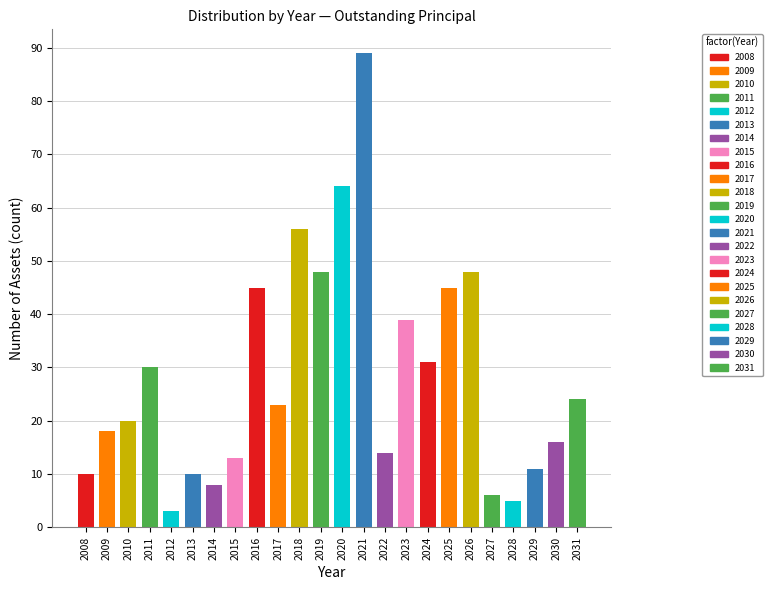

Are the bars grouped side by side (vs. stacked)?

Yes